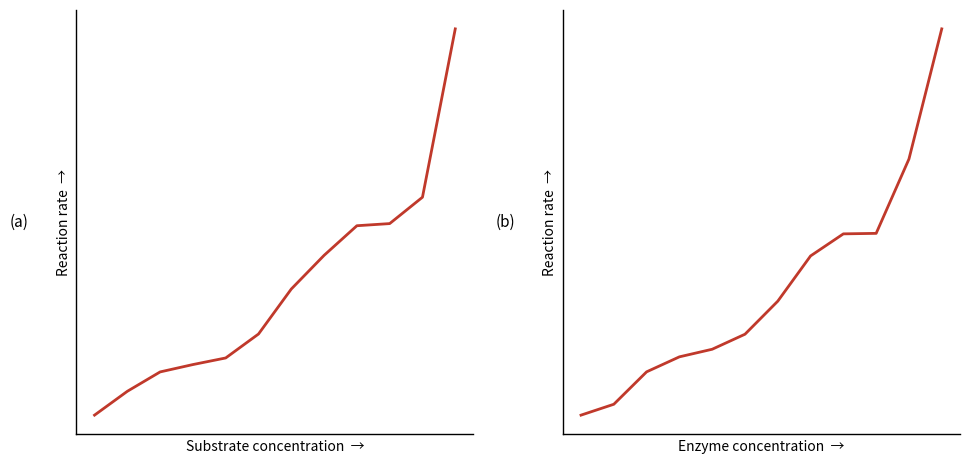

Reading left to right, extract all data points from this chart.

Fonds publics affectés au prix: 6884.6	7507.9	8014.7	8207.2	8380.0	9006.1	10183.0	11063.9	11838.4	11894.3	12584.4	16987.3
TOTAL PASSIF: 33244.0	33920.1	35936.4	36868.8	37340.9	38275.6	40330.7	43143.5	44516.2	44547.1	49170.8	57263.3